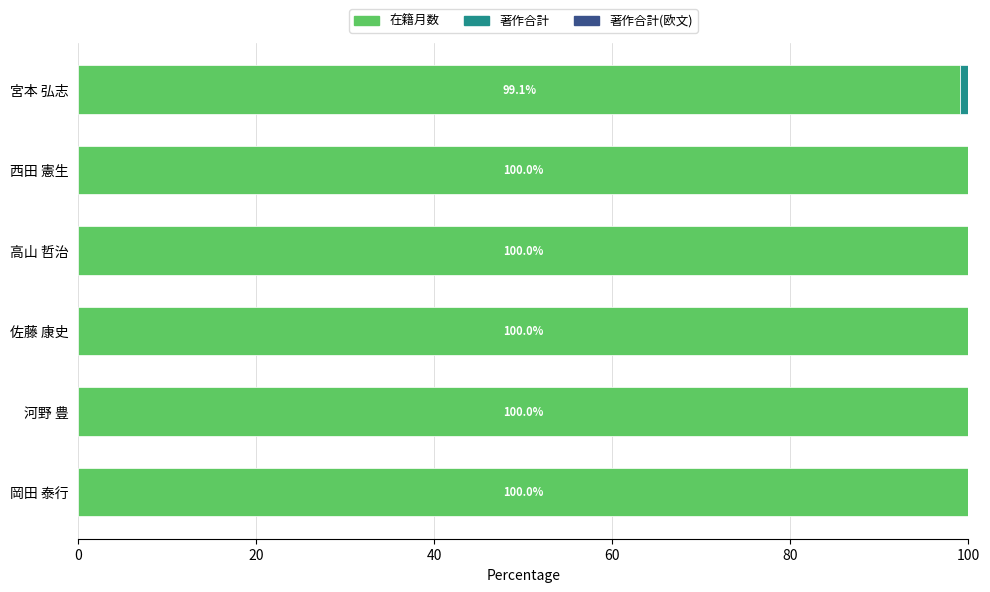

The value of 在籍月数 at 高山 哲治 is 100.0. True or false?

True